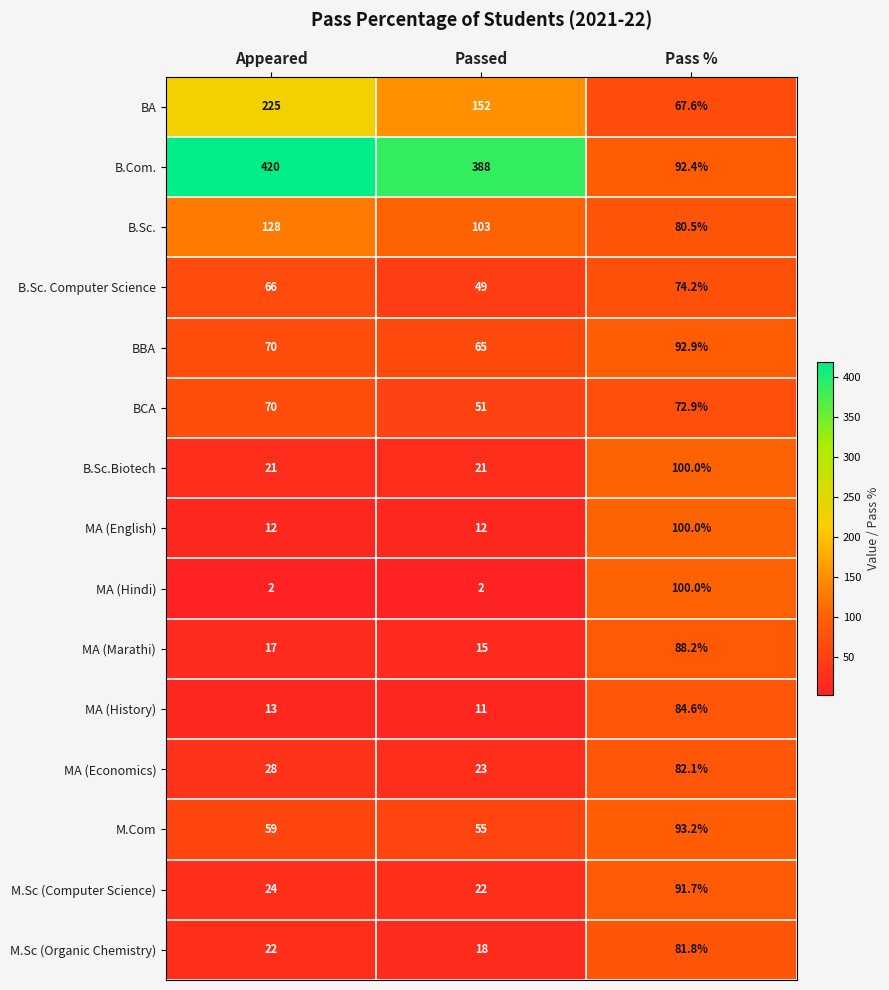

What is the difference between the maximum and minimum values in the BCA series?

21.9